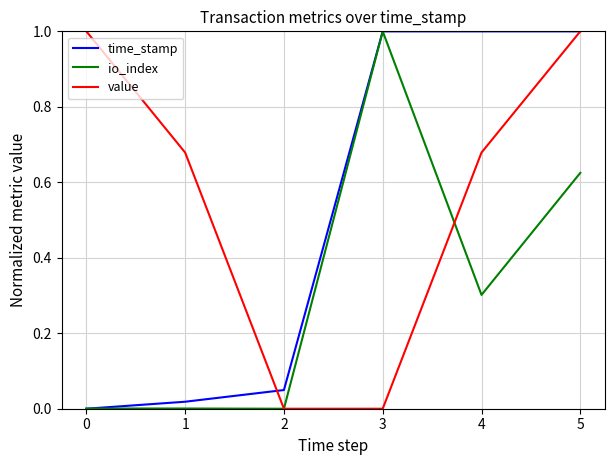

Which series has the largest total across all categories?

value